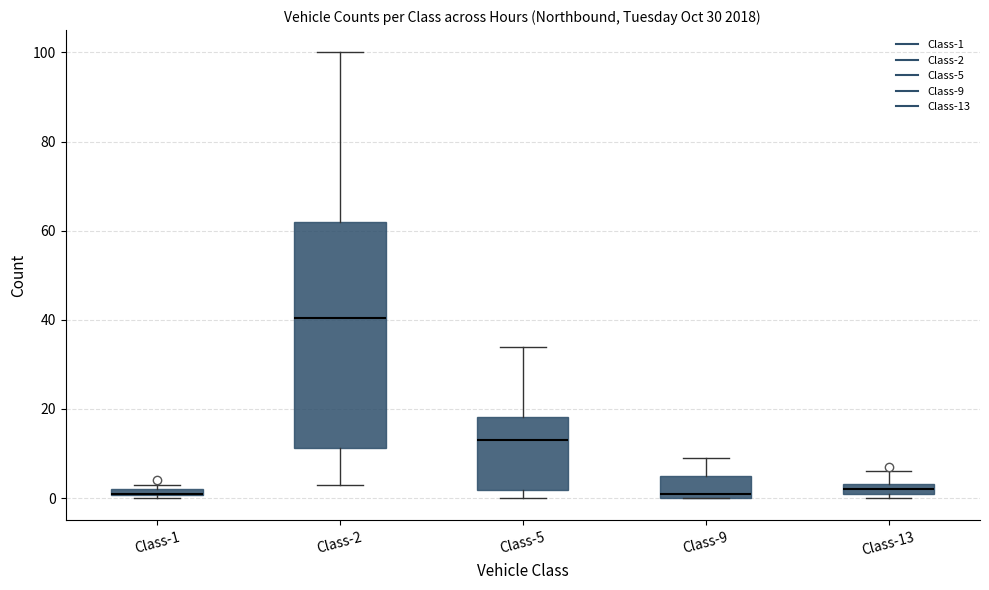

Which box is the tallest, from its lower edge to its upper edge?

Class-2